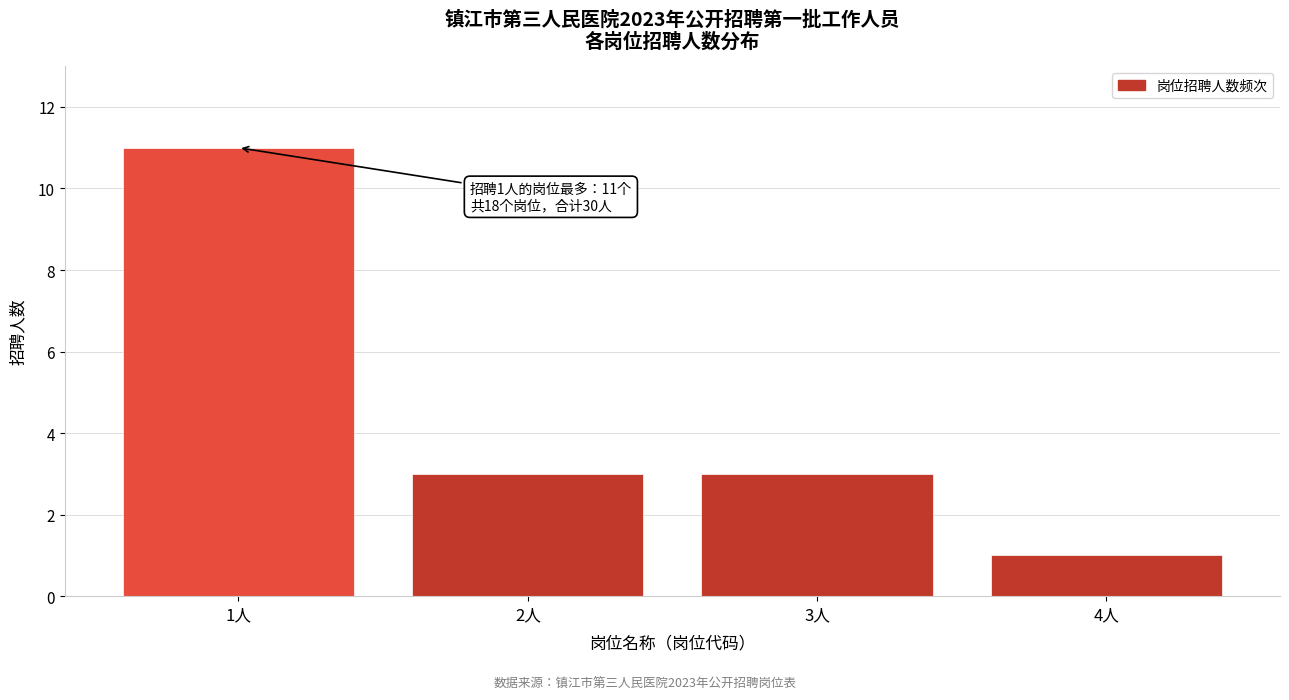

Reading left to right, list all the values displayed in this chart.

11	3	3	1